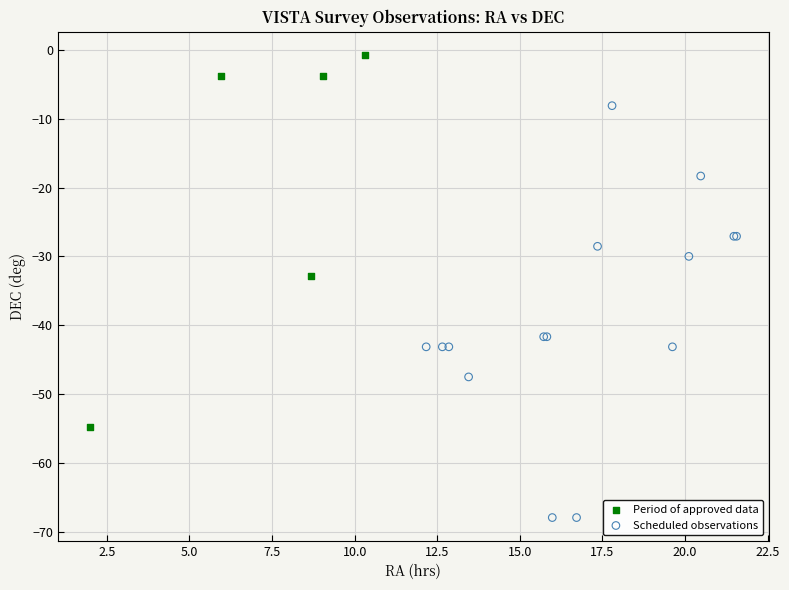

Which series has the widest spread of Y values?

Scheduled observations